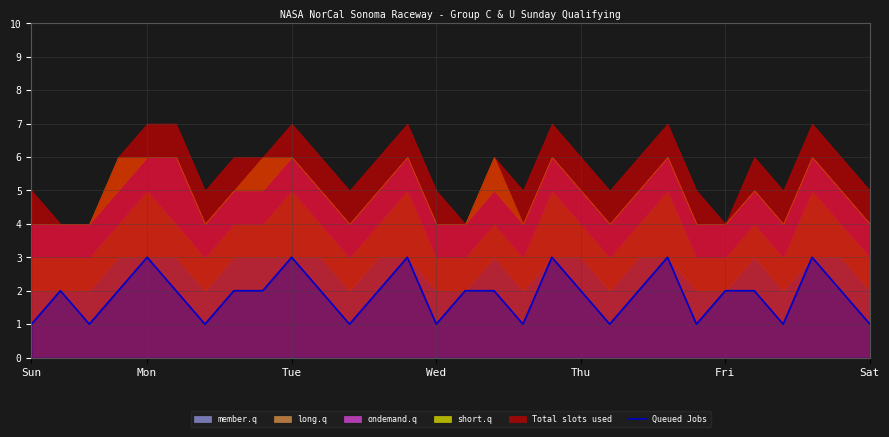

The Queued Jobs series shows 2 at Sat. True or false?

False